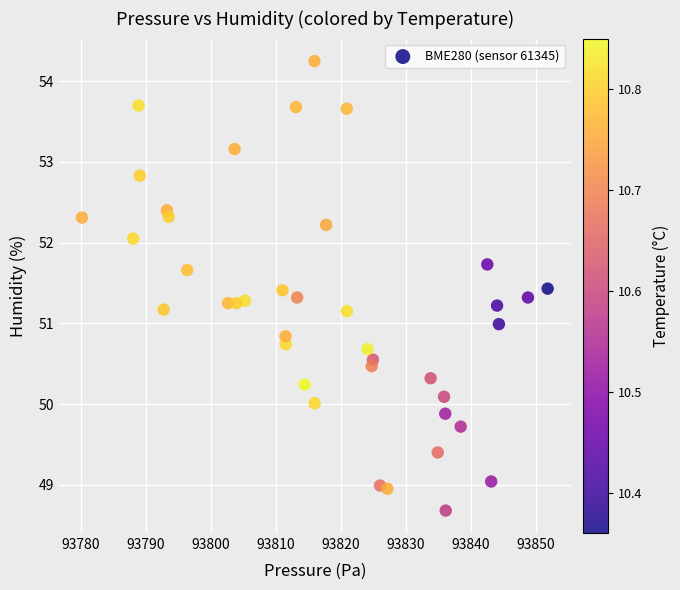

What is the range of Y values (max minus min)?

5.6